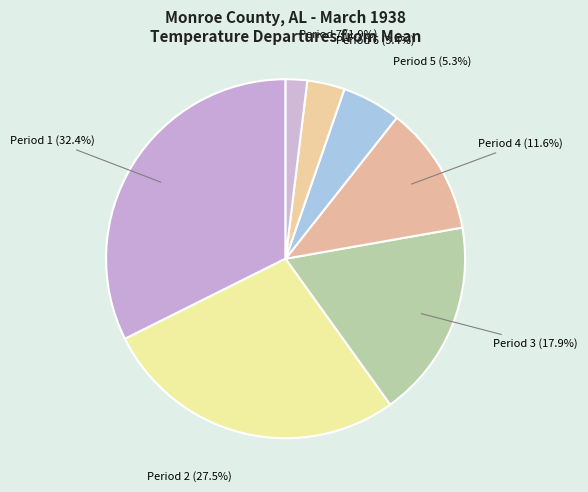

What is the ratio of the value at Period 3 to the value at Period 1?

0.6